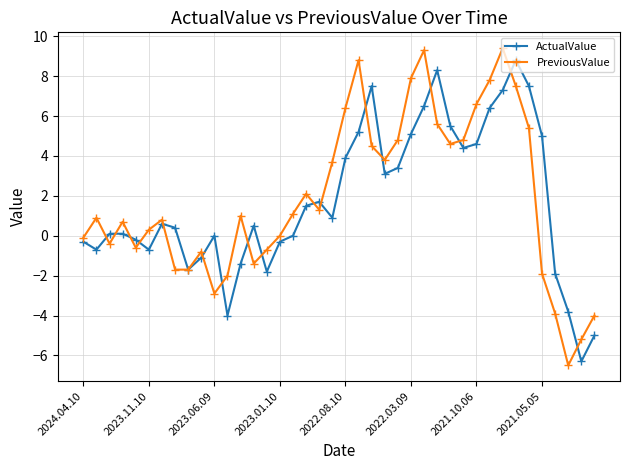

What is the value of the PreviousValue point at the 22nd from the left?

8.8